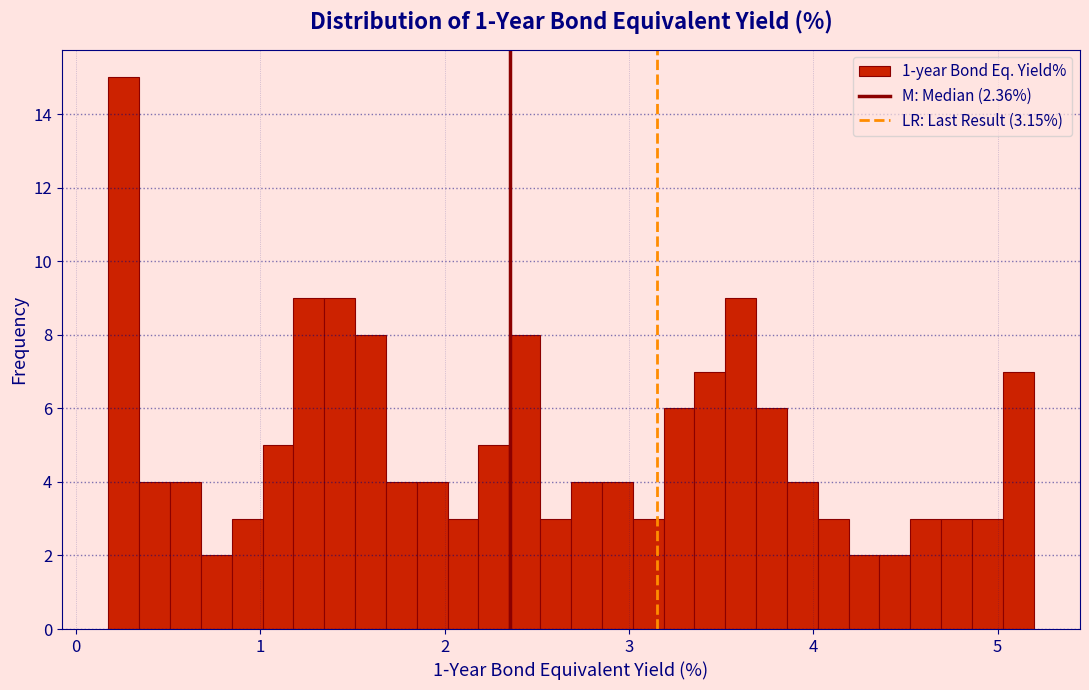

Read against the x-axis, roughly where is the centre of the tallest bar?

0.3